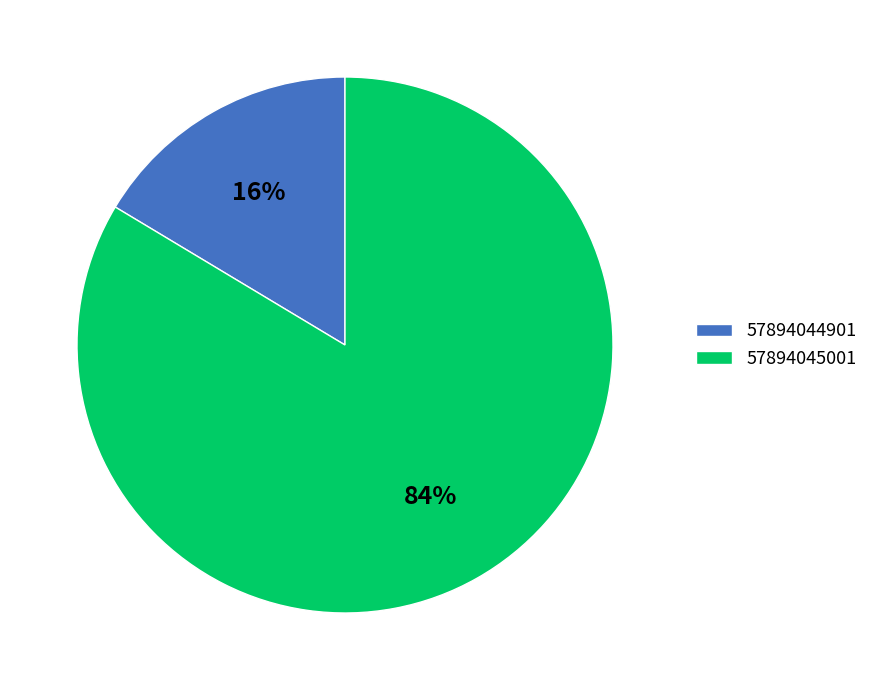

What percentage is the 57894045001 slice, to the nearest percent?

84%